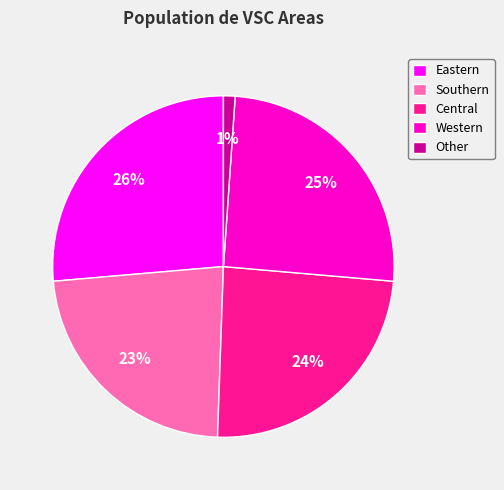

True or false: Western accounts for 16% of the total.

False